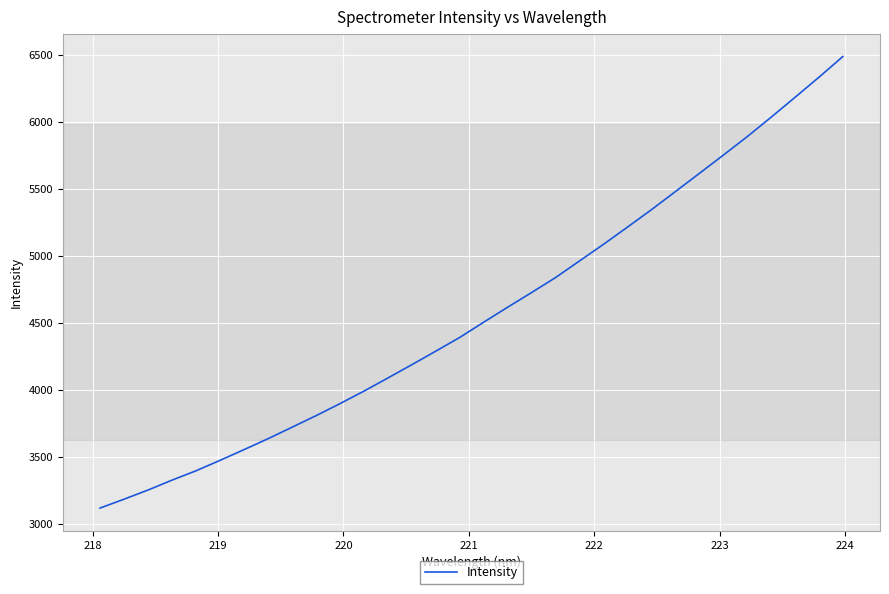

What is the minimum value shown in the chart?

3118.5